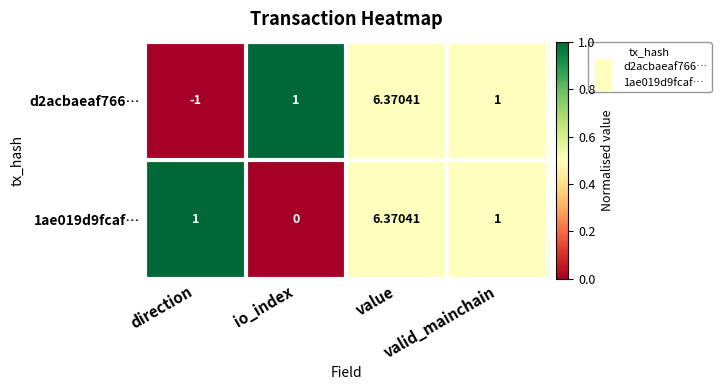

Count the number of categories in the chart.

4